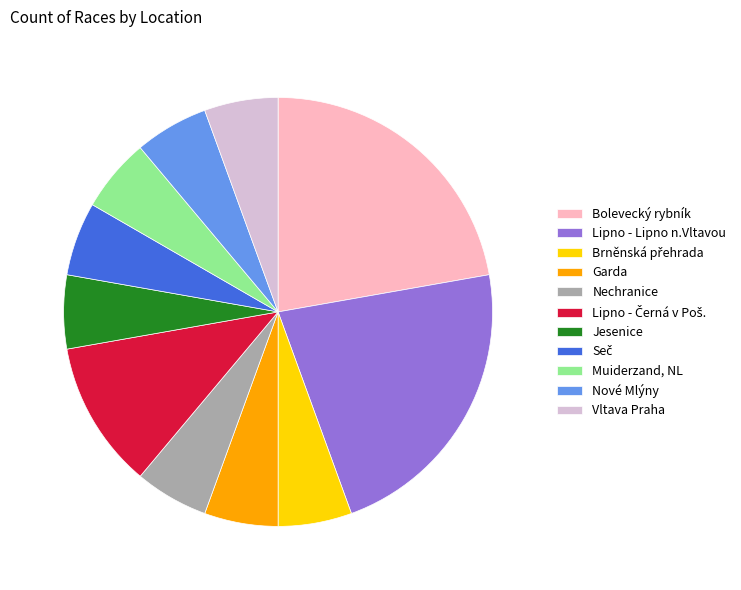

The Jesenice slice represents 1% of the pie. True or false?

False